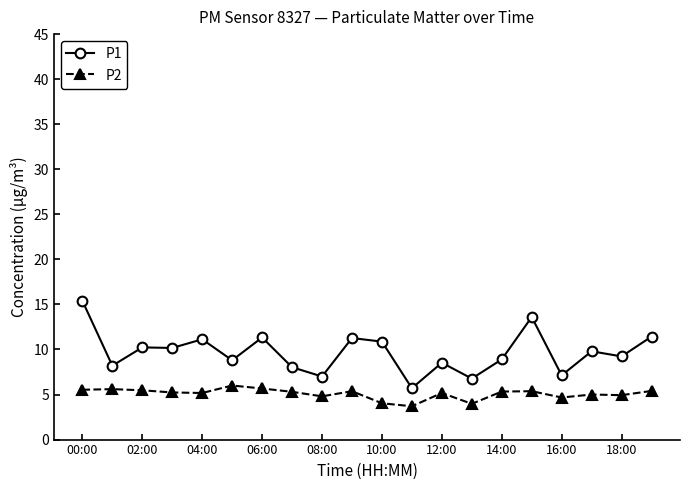

What is the difference between the maximum and minimum values in the P1 series?

9.7